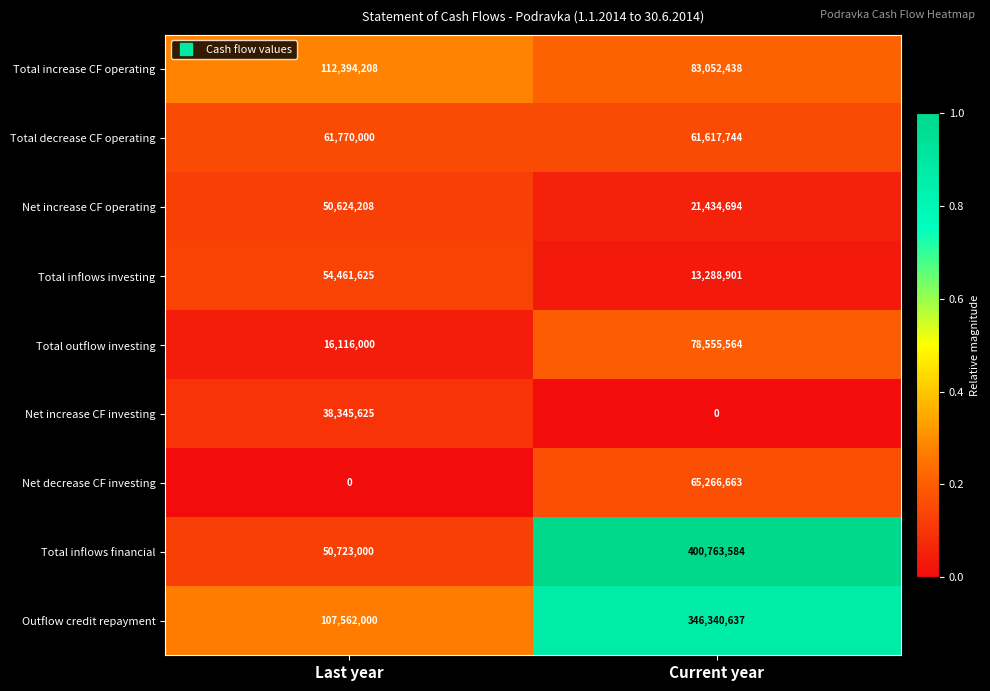

What is the total value across all series at Current year?

1070320225